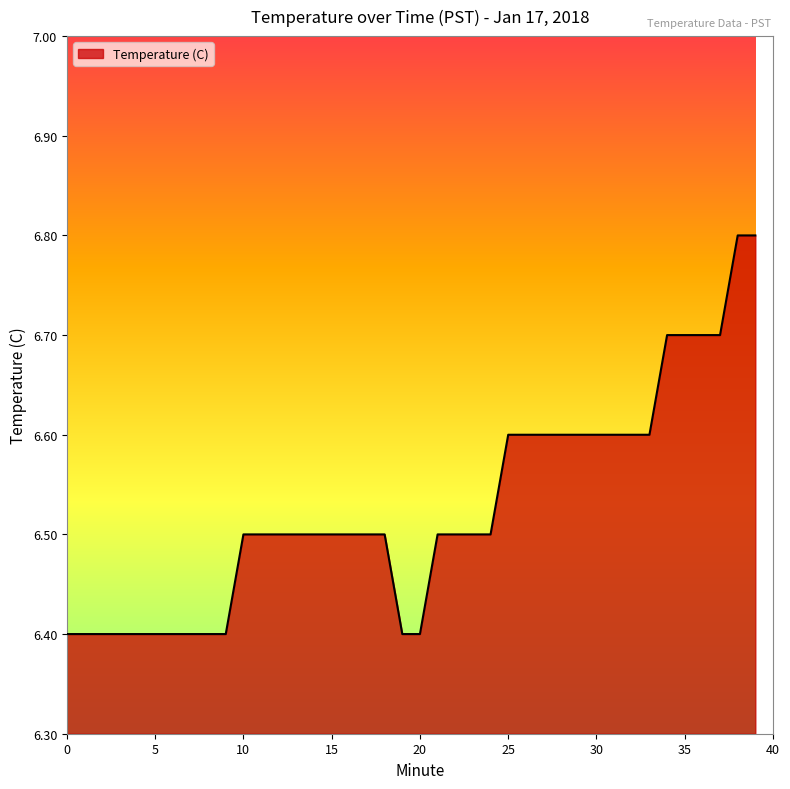

What is the smallest value displayed?

6.4